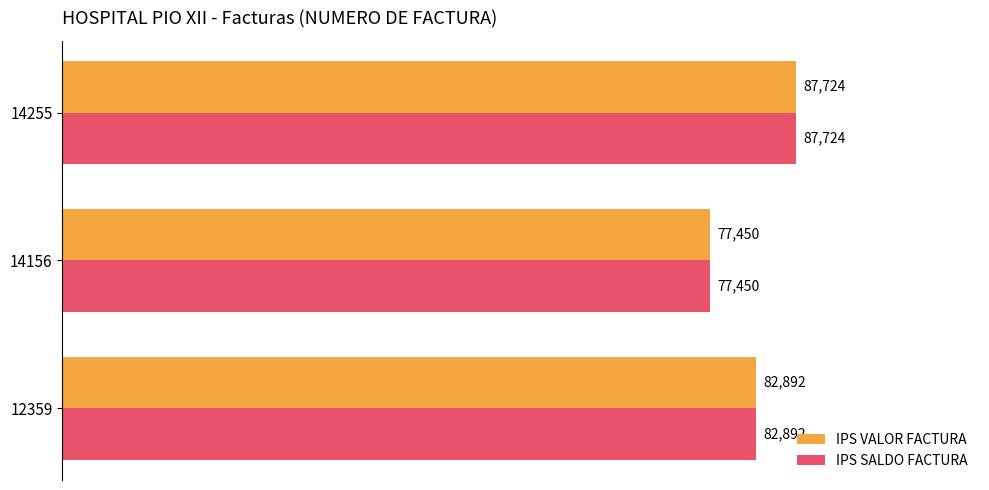

True or false: IPS SALDO FACTURA has a value of 82892 at 12359.

True